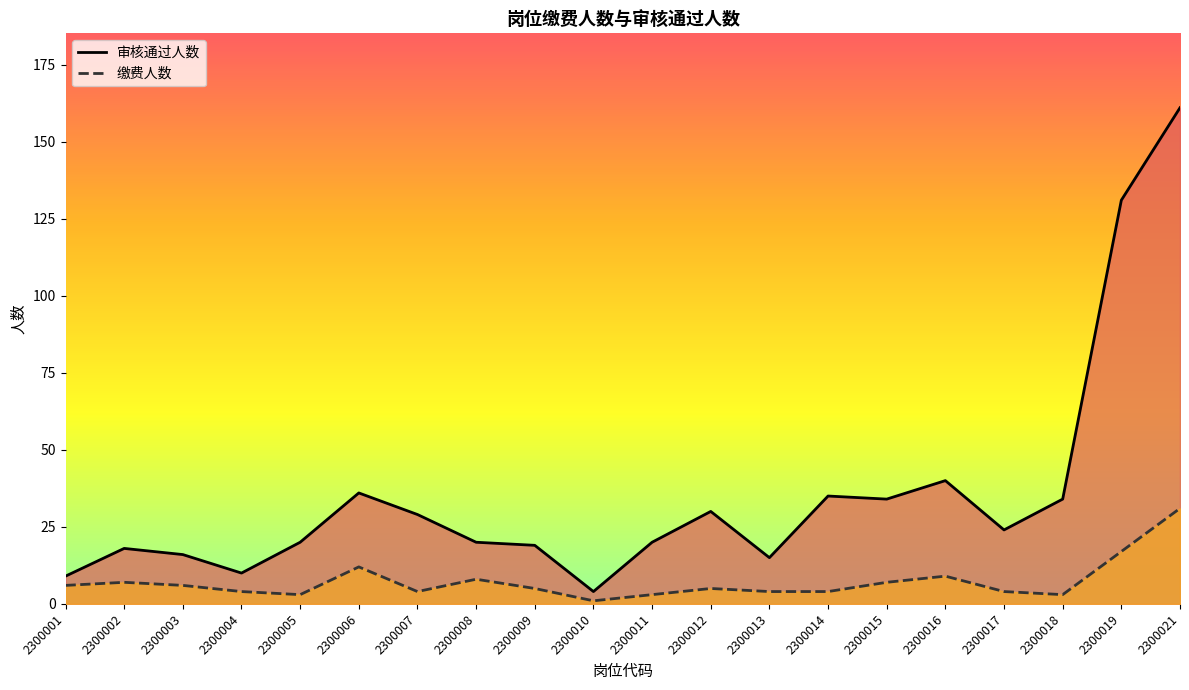

Where is the first local minimum for 审核通过人数?

2300004